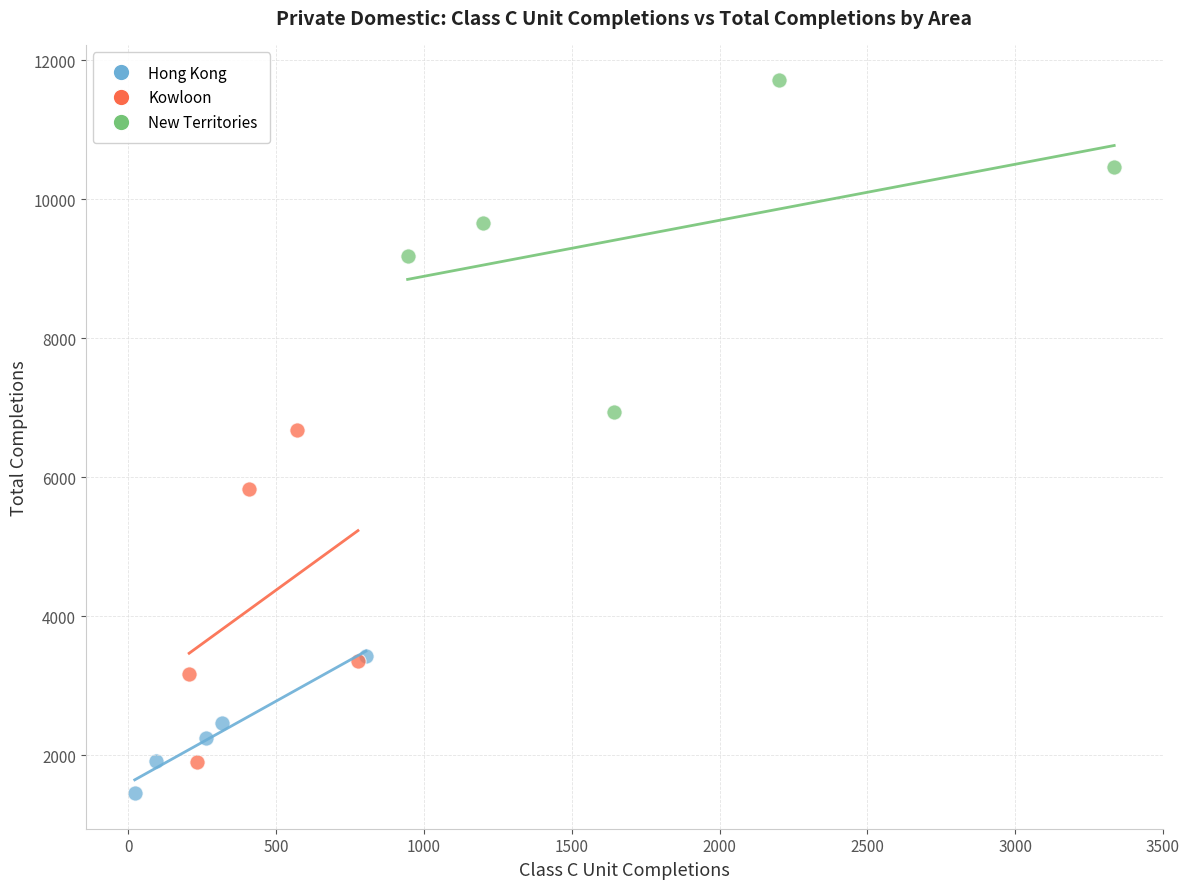

What are all the series names shown in the legend?

Hong Kong, Kowloon, New Territories